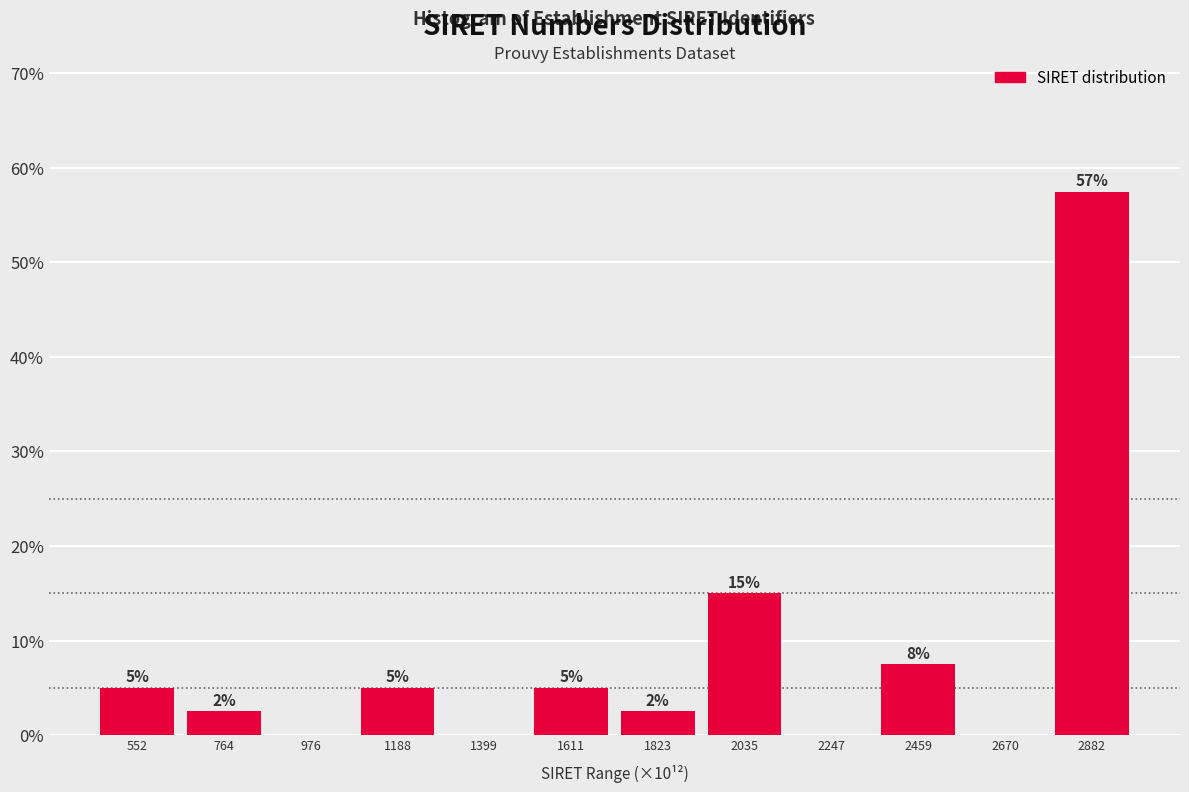

What is the approximate value at 2882?

57.5